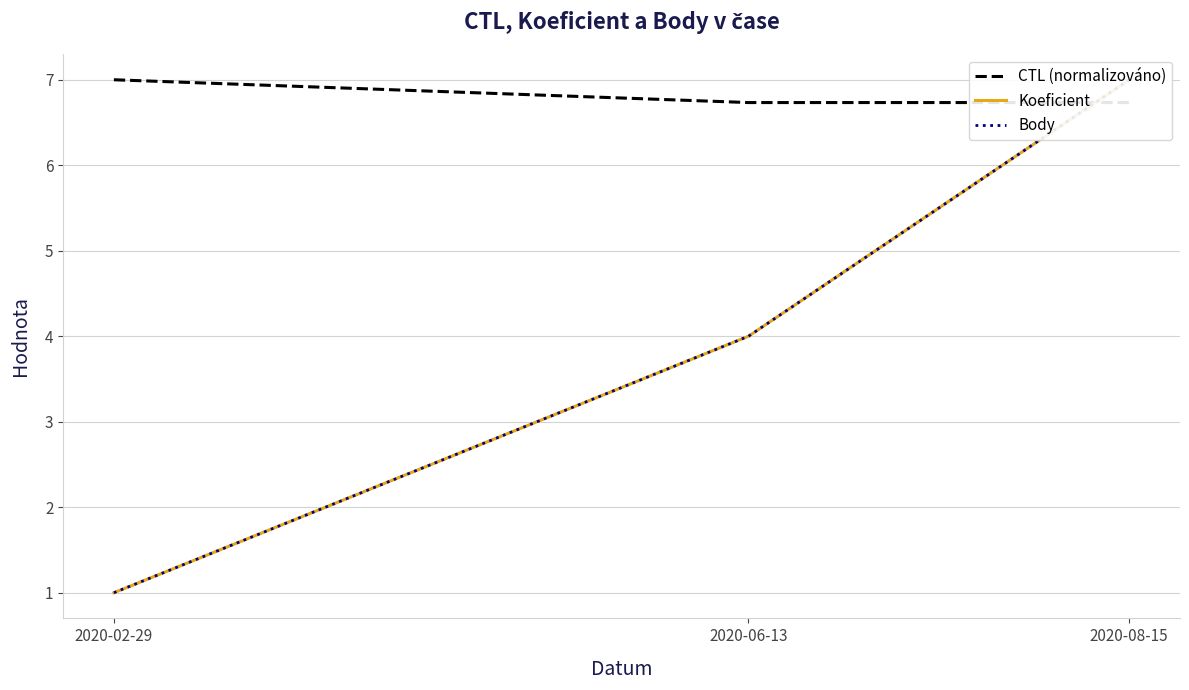

How many lines are shown in the chart?

3